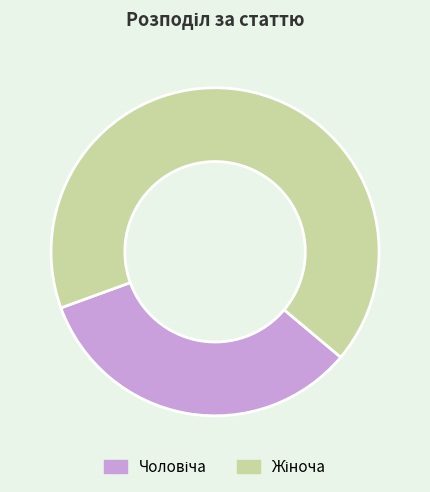

Does any single category account for the majority?

Yes